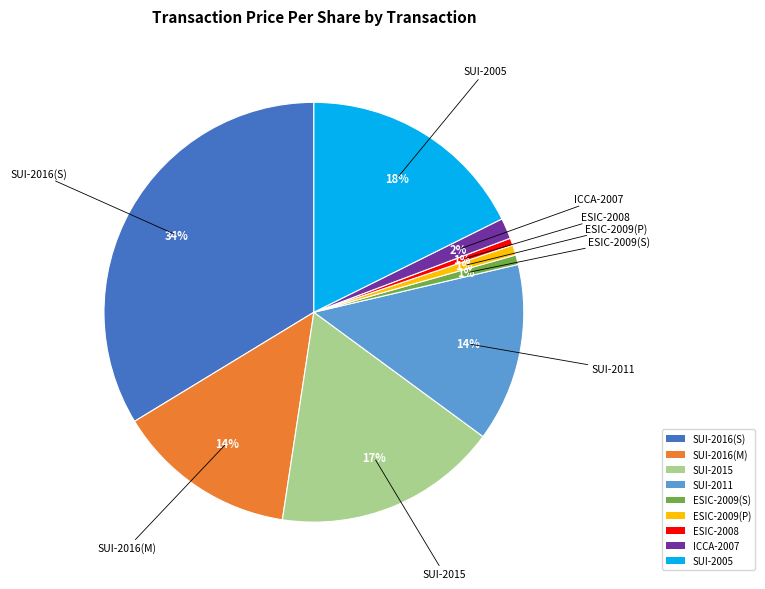

To the nearest percent, what portion does SUI-2005 represent?

18%